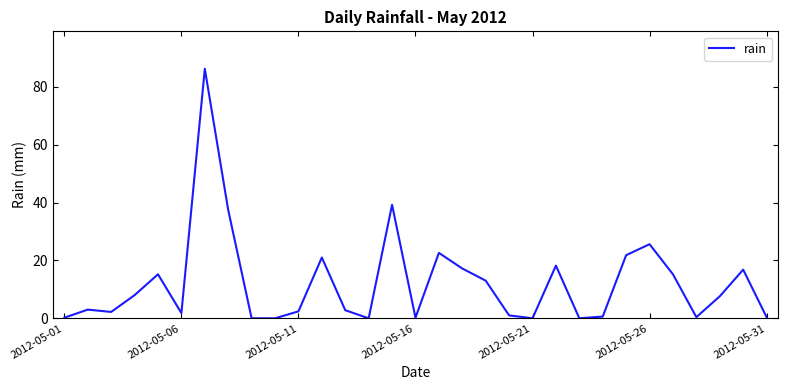

What is the difference between the maximum and minimum values?

86.2